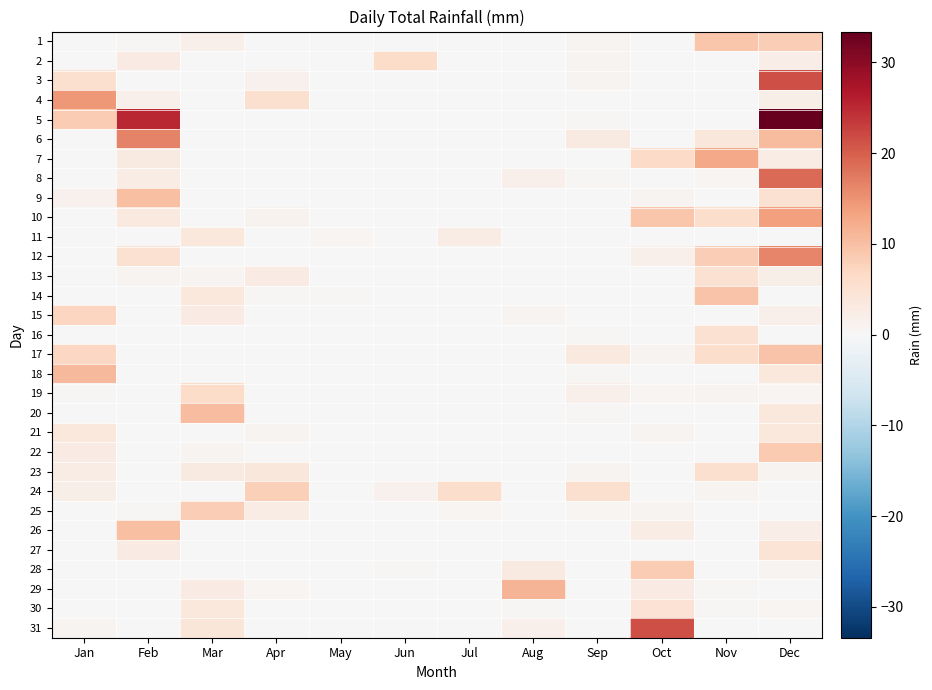

How many distinct data groups are displayed?

31